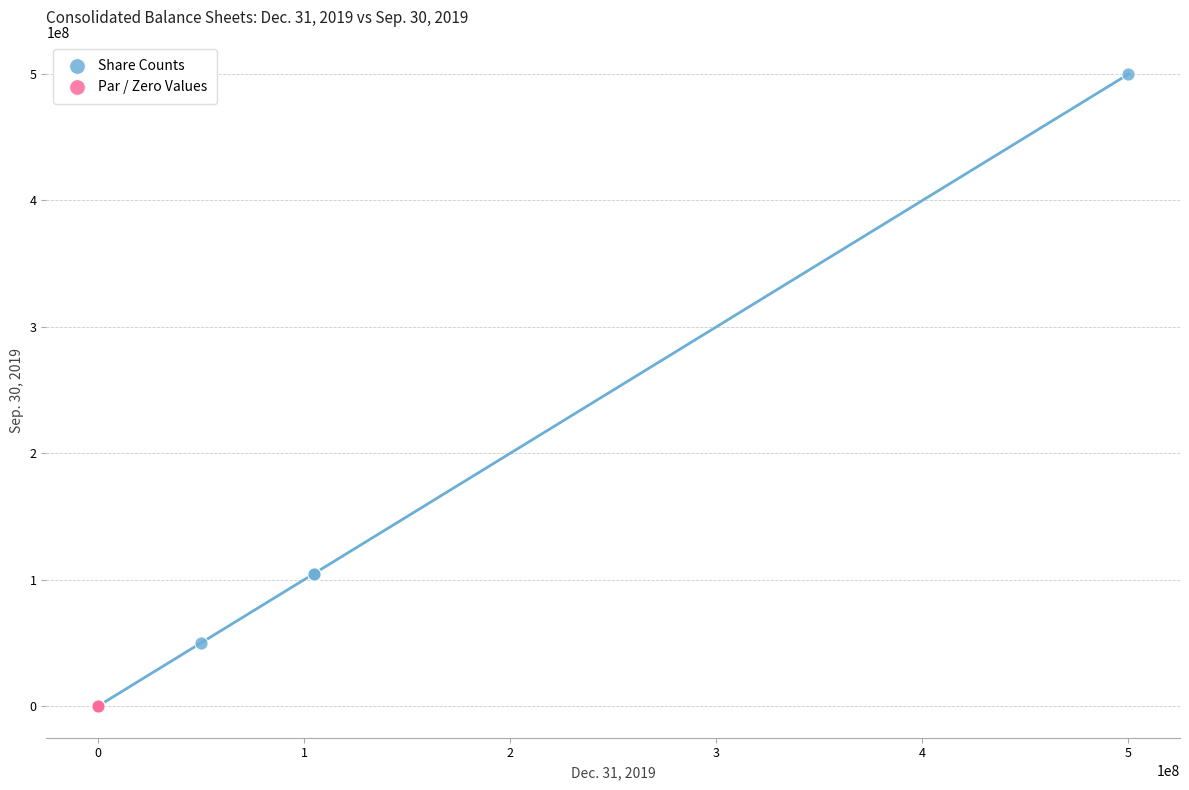

What are all the series names shown in the legend?

Share Counts, Par / Zero Values